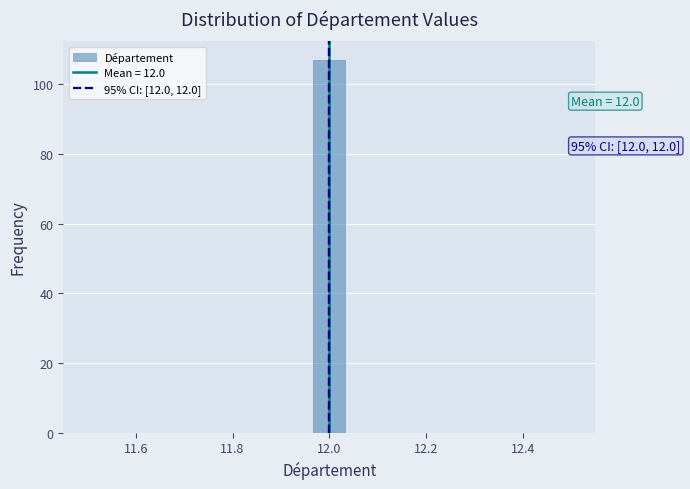

Read against the x-axis, roughly where is the centre of the tallest bar?

12.00